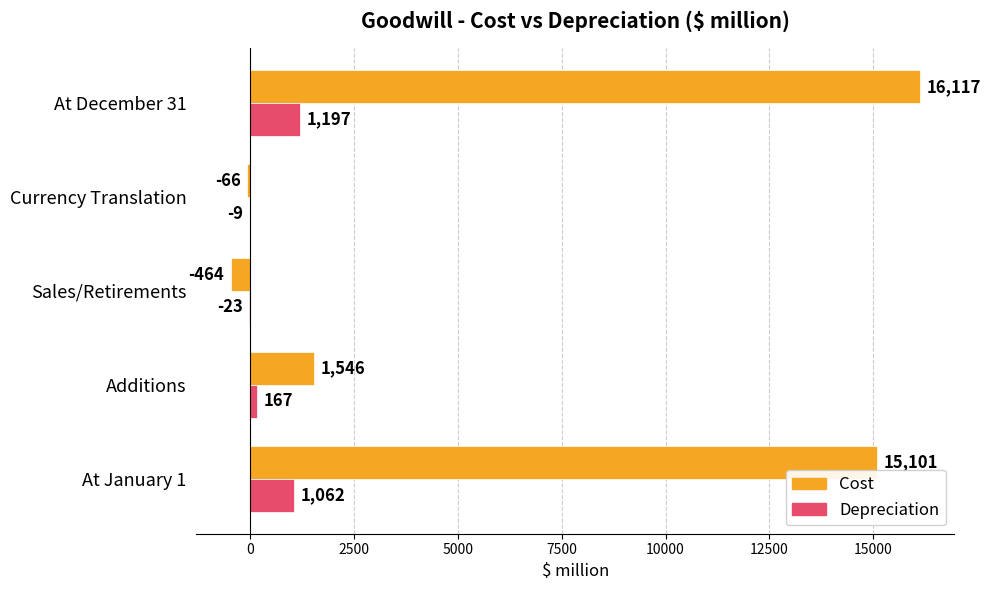

The value of Cost at Currency Translation is -66. True or false?

True